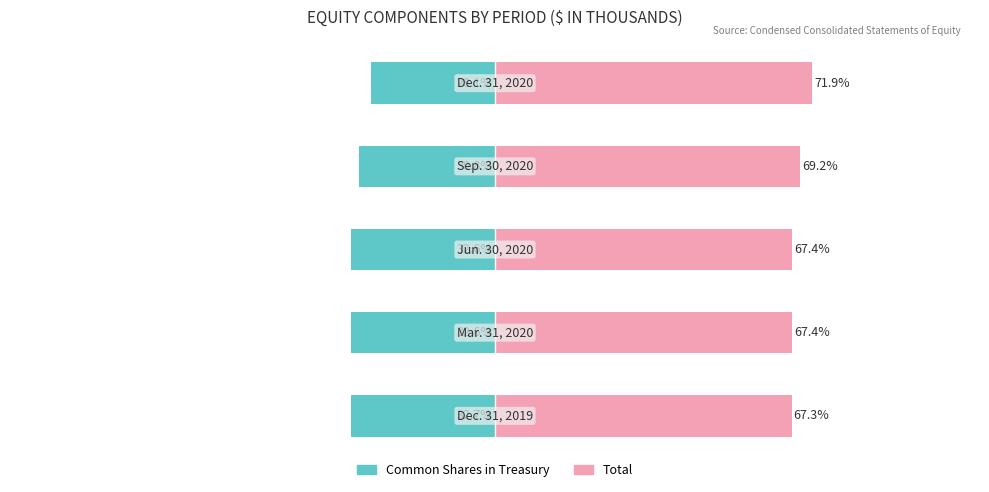

Reading left to right, transcribe all the data shown in this chart.

Common Shares in Treasury: -32.7	-32.6	-32.6	-30.8	-28.1
Total: 67.3	67.4	67.4	69.2	71.9